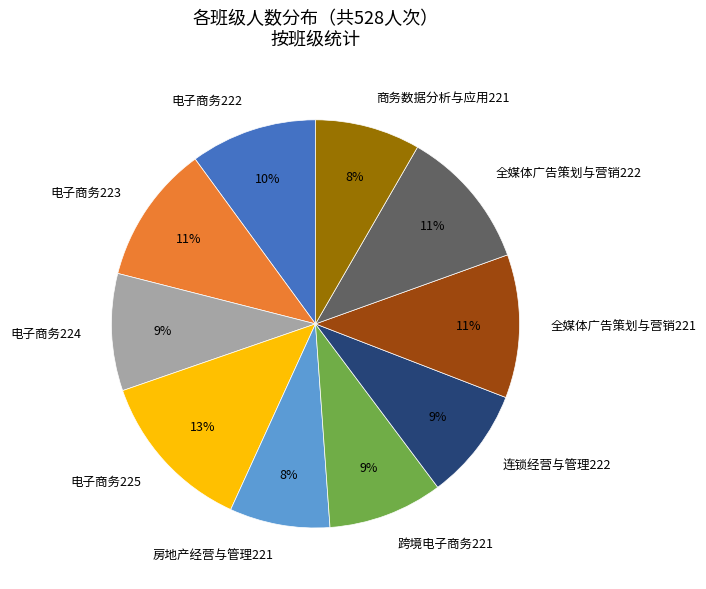

Does any single category account for the majority?

No